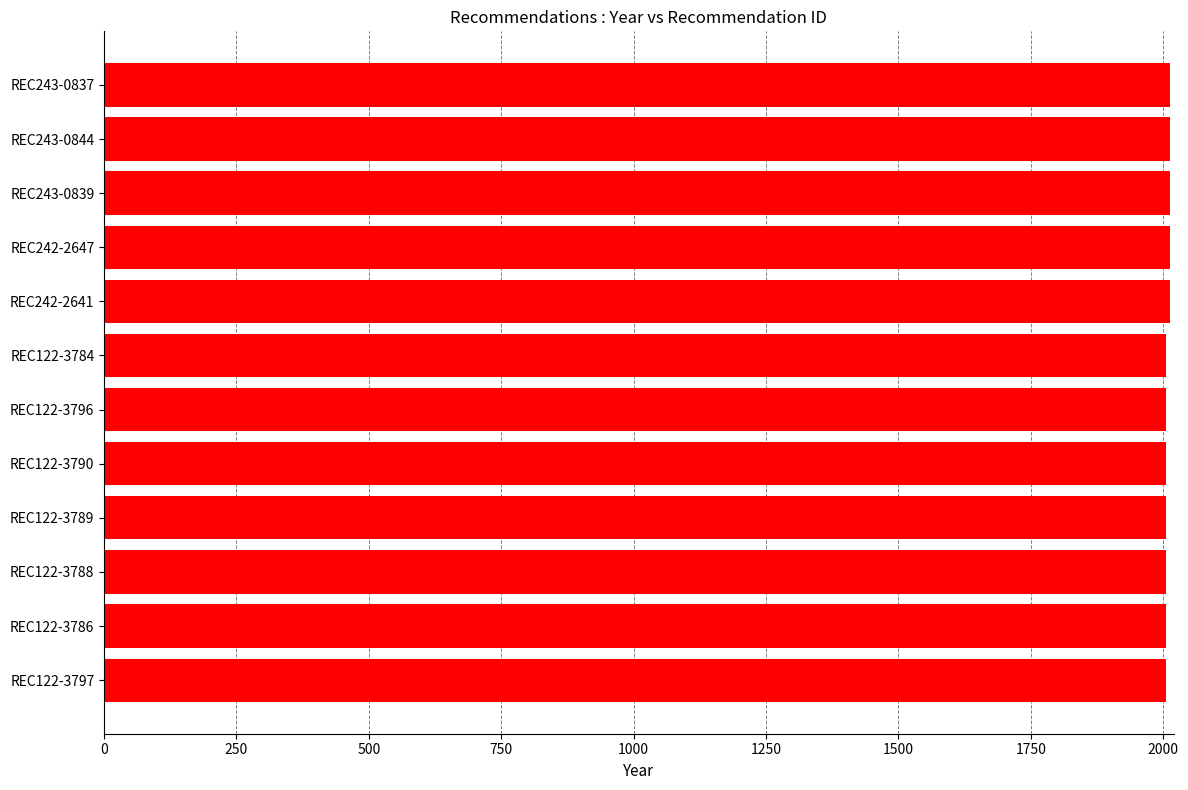

What is the minimum value shown in the chart?

2005